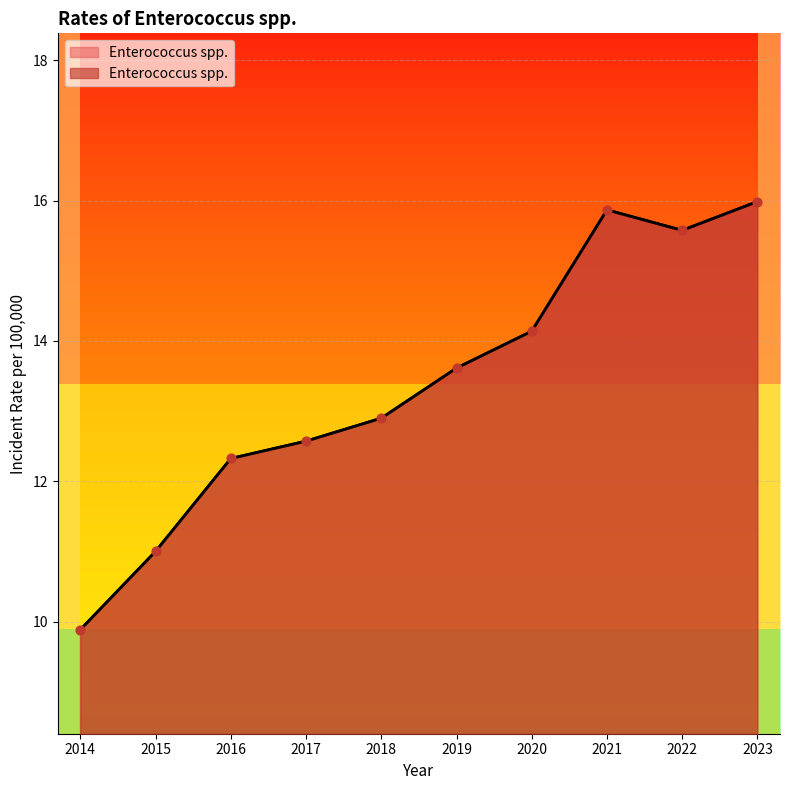

What is the change in value from 2017 to 2023?

+3.4